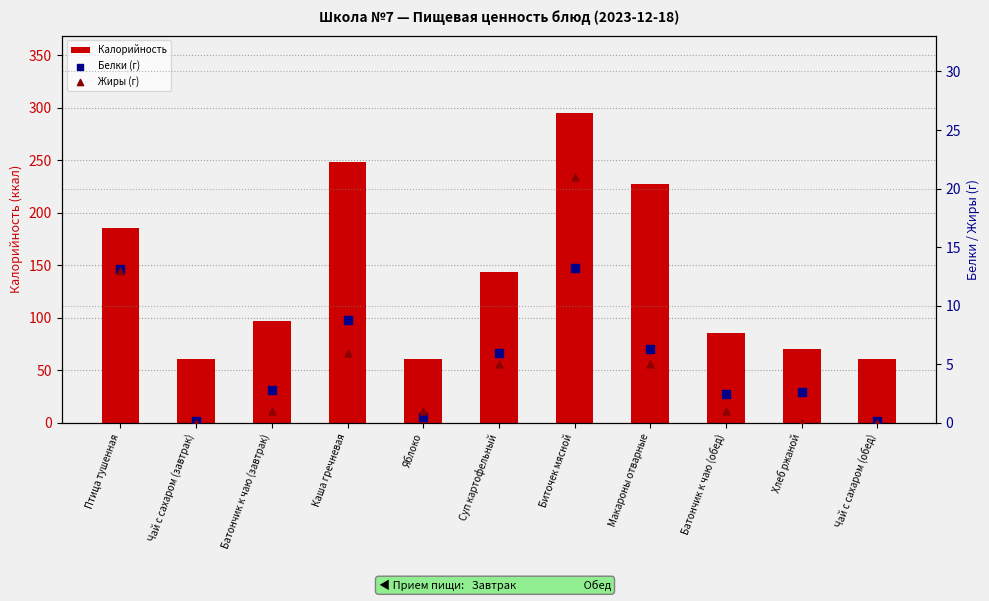

What is the total value across all series at Яблоко?

62.5